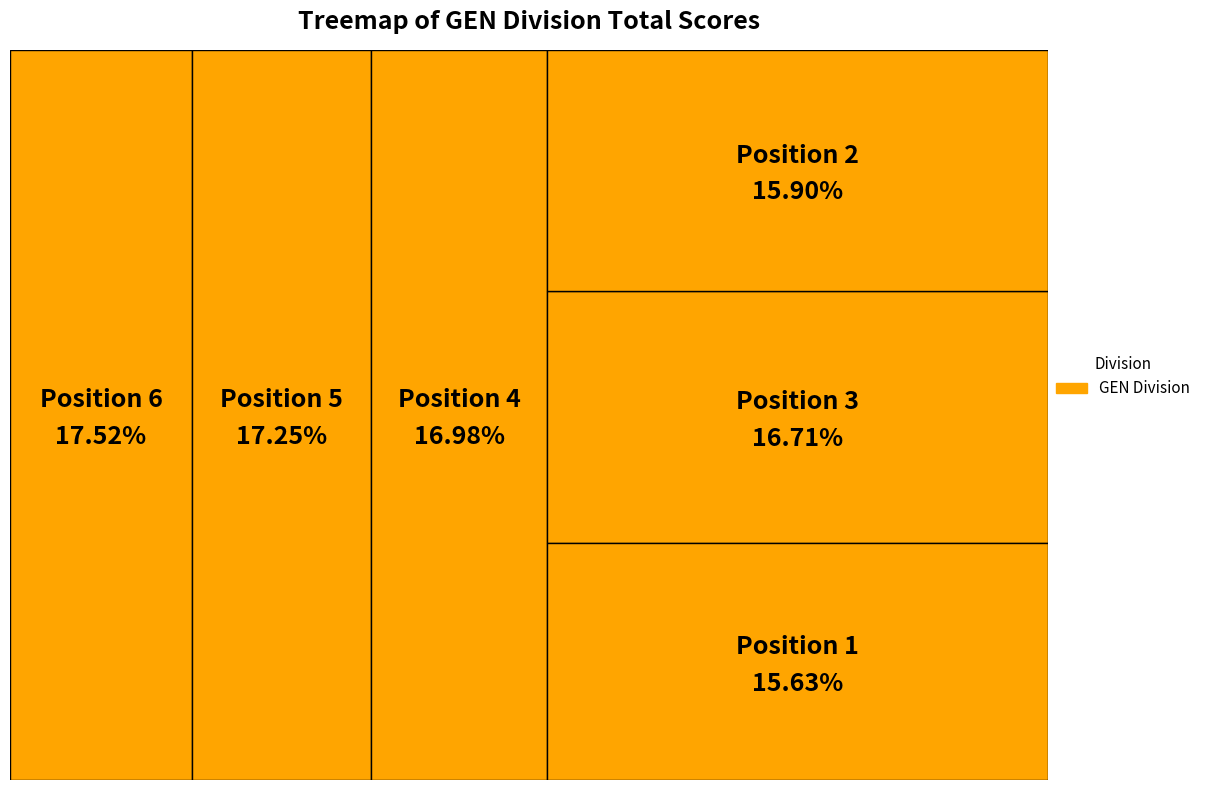

To the nearest percent, what is the average slice percentage?

17%